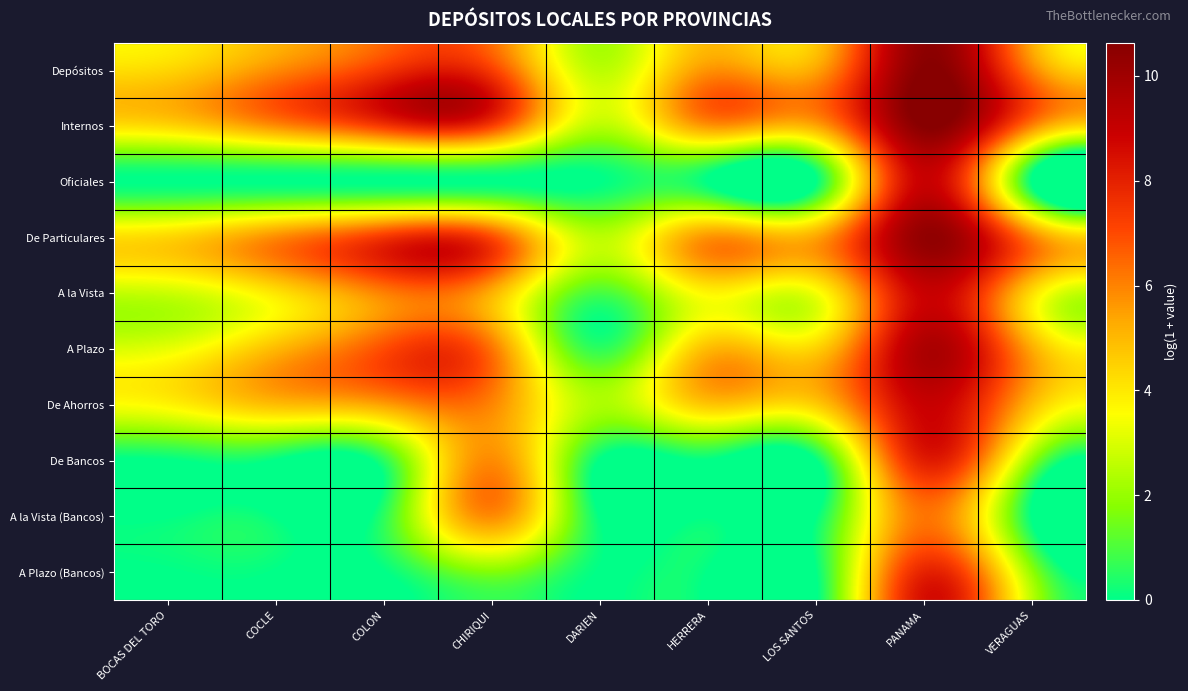

Reading right to left, what are all the values shown in this chart?

Depósitos: VERAGUAS=6.0	PANAMA=10.6	LOS SANTOS=5.4	HERRERA=5.7	DARIEN=2.5	CHIRIQUI=7.3	COLON=7.4	COCLE=5.8	BOCAS DEL TORO=4.4
Internos: VERAGUAS=6.0	PANAMA=10.6	LOS SANTOS=5.4	HERRERA=5.7	DARIEN=2.5	CHIRIQUI=7.3	COLON=7.4	COCLE=5.8	BOCAS DEL TORO=4.4
Oficiales: VERAGUAS=0.0	PANAMA=8.9	LOS SANTOS=0.0	HERRERA=0.0	DARIEN=0.0	CHIRIQUI=0.0	COLON=0.0	COCLE=0.0	BOCAS DEL TORO=0.0
De Particulares: VERAGUAS=6.0	PANAMA=10.3	LOS SANTOS=5.4	HERRERA=5.7	DARIEN=2.5	CHIRIQUI=7.0	COLON=7.4	COCLE=5.8	BOCAS DEL TORO=4.4
A la Vista: VERAGUAS=4.3	PANAMA=8.9	LOS SANTOS=3.4	HERRERA=3.7	DARIEN=0.9	CHIRIQUI=5.2	COLON=6.0	COCLE=4.1	BOCAS DEL TORO=2.8
A Plazo: VERAGUAS=5.3	PANAMA=9.7	LOS SANTOS=4.5	HERRERA=4.9	DARIEN=0.6	CHIRIQUI=6.3	COLON=6.9	COCLE=5.0	BOCAS DEL TORO=3.2
De Ahorros: VERAGUAS=4.9	PANAMA=8.9	LOS SANTOS=4.6	HERRERA=4.7	DARIEN=2.3	CHIRIQUI=5.9	COLON=5.5	COCLE=4.9	BOCAS DEL TORO=3.8
De Bancos: VERAGUAS=2.0	PANAMA=8.1	LOS SANTOS=0.0	HERRERA=0.0	DARIEN=0.0	CHIRIQUI=5.8	COLON=0.6	COCLE=0.0	BOCAS DEL TORO=0.0
A la Vista (Bancos): VERAGUAS=0.0	PANAMA=6.2	LOS SANTOS=0.0	HERRERA=0.0	DARIEN=0.0	CHIRIQUI=5.8	COLON=0.6	COCLE=0.0	BOCAS DEL TORO=0.0
A Plazo (Bancos): VERAGUAS=2.0	PANAMA=7.9	LOS SANTOS=0.0	HERRERA=0.0	DARIEN=0.0	CHIRIQUI=1.7	COLON=0.0	COCLE=0.0	BOCAS DEL TORO=0.0